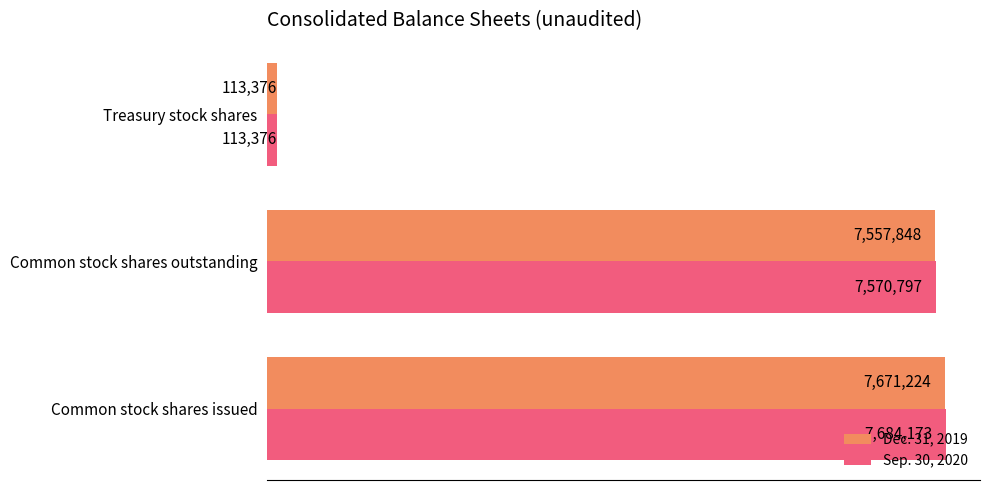

Rank the series by their maximum value, from highest to lowest.

Sep. 30, 2020, Dec. 31, 2019